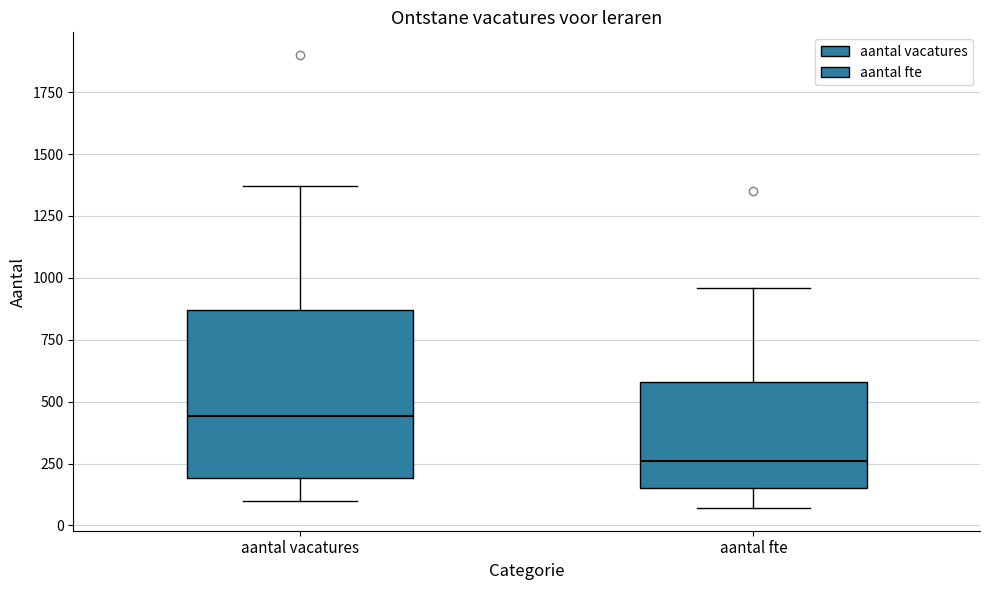

Which box's median line is the highest?

aantal vacatures